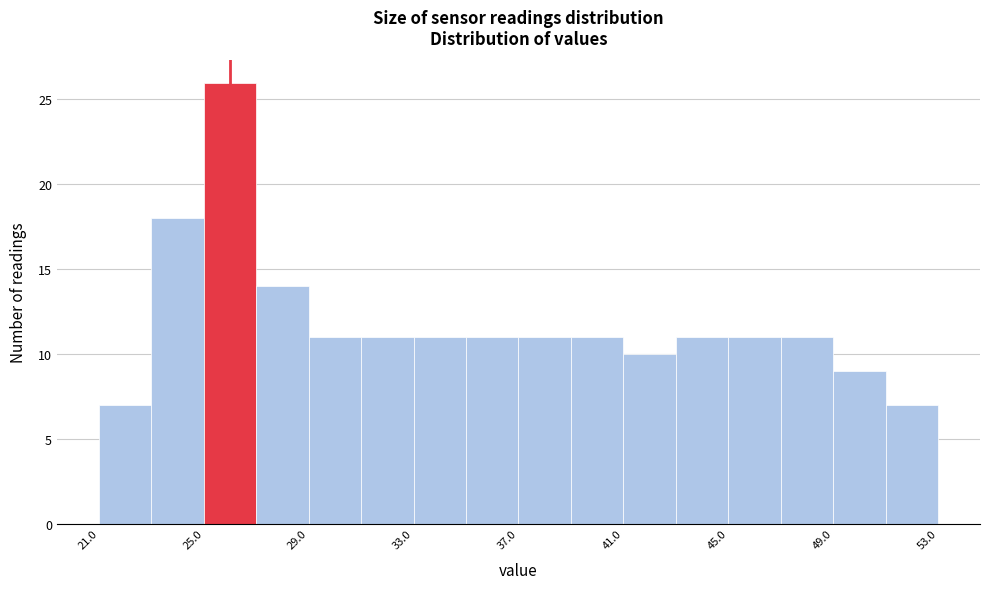

What is the height of the bar covering 35 to 37 on the x-axis? Neither the bar edges nor the heights are printed on the chart, so give them approximately, as read against the axes.

11